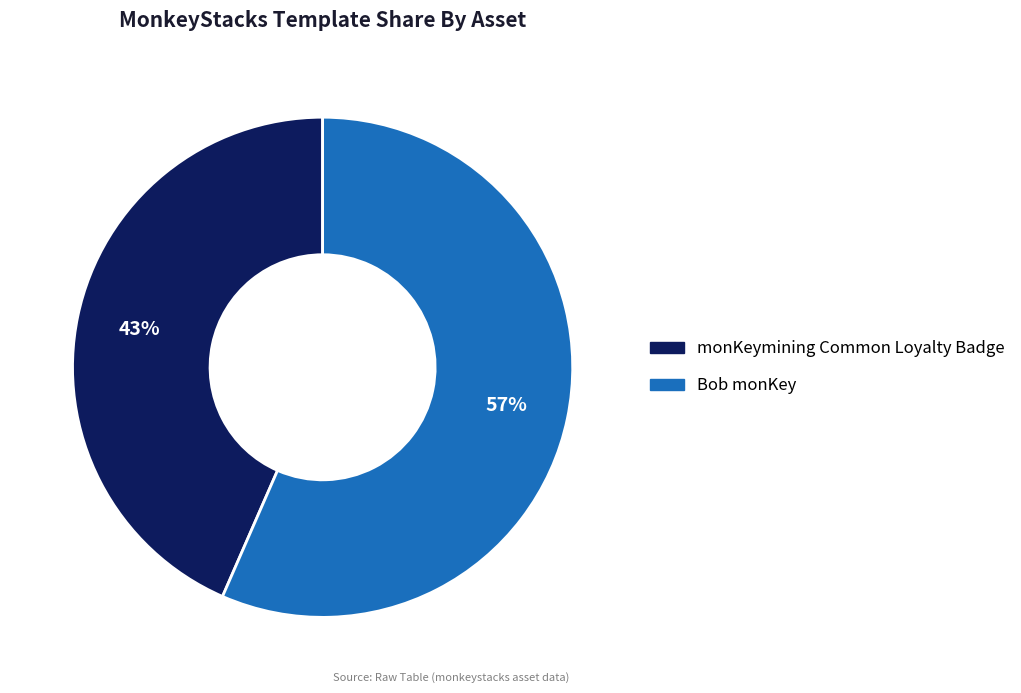

Count the number of slices in the pie.

2